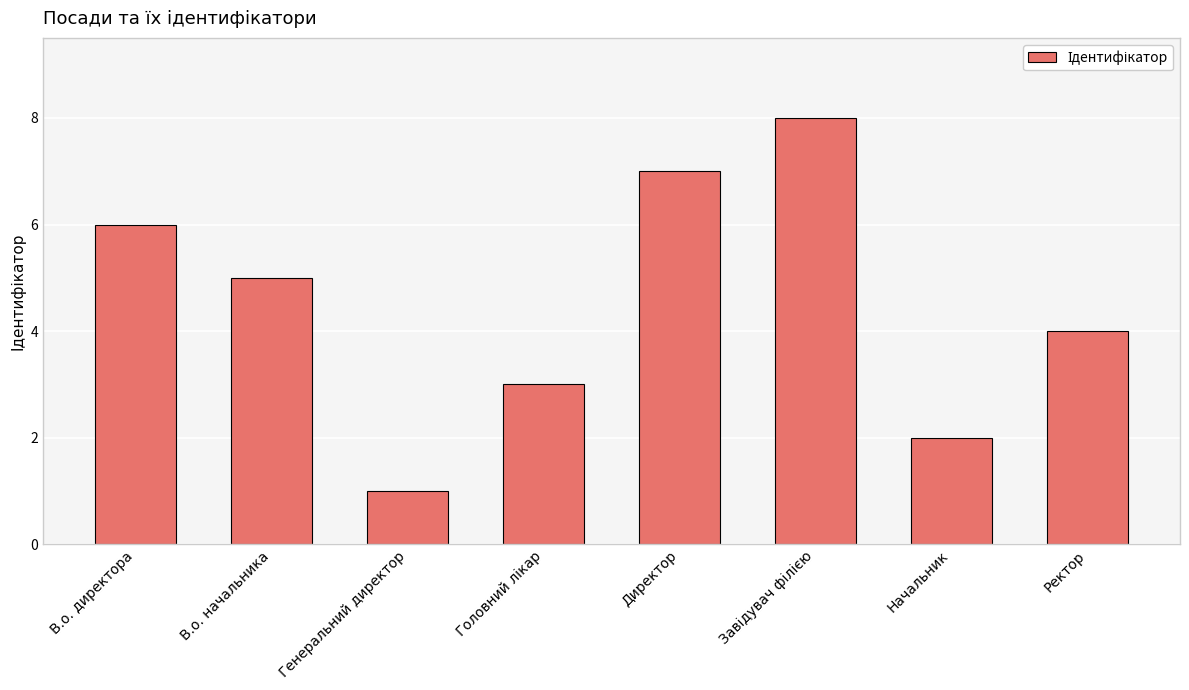

What is the label of the 3rd bar from the left?

Генеральний директор